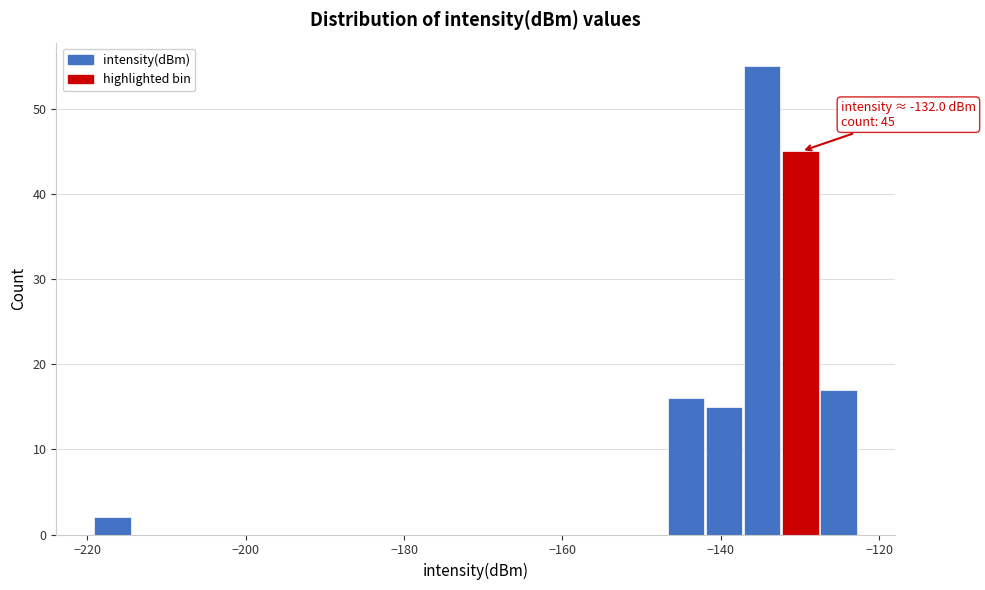

Read against the x-axis, roughly where is the centre of the tallest bar?

-134